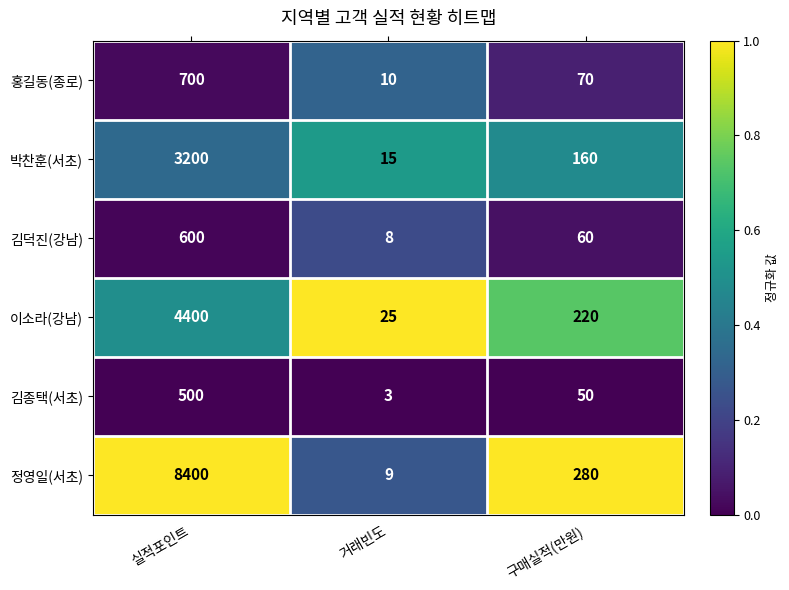

Is the value of 김덕진(강남) at 거래빈도 greater than the value of 홍길동(종로) at 구매실적(만원)?

No